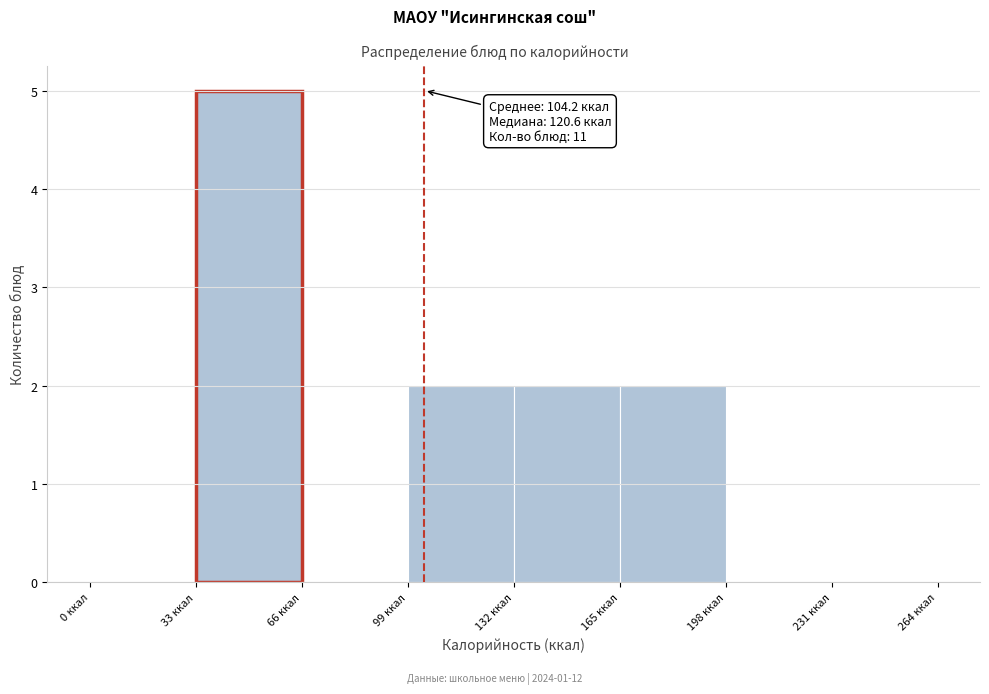

Which range on the x-axis has the tallest bar?

33 to 66